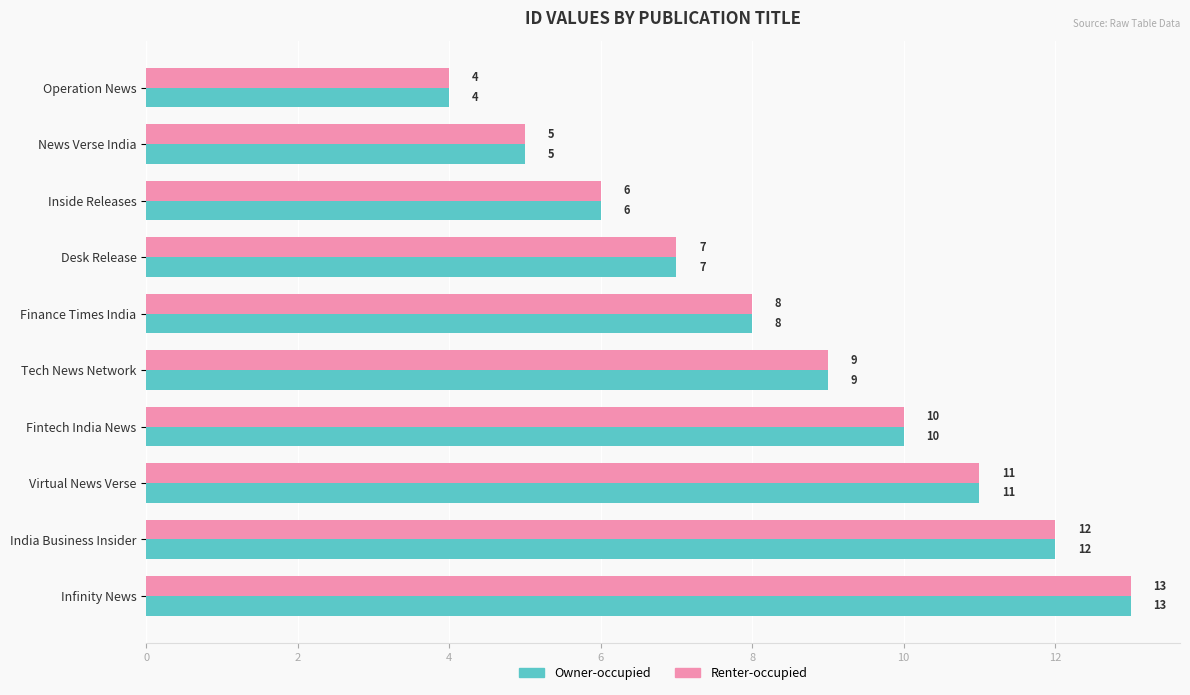

Rank the categories by Renter-occupied value from lowest to highest.

Operation News, News Verse India, Inside Releases, Desk Release, Finance Times India, Tech News Network, Fintech India News, Virtual News Verse, India Business Insider, Infinity News